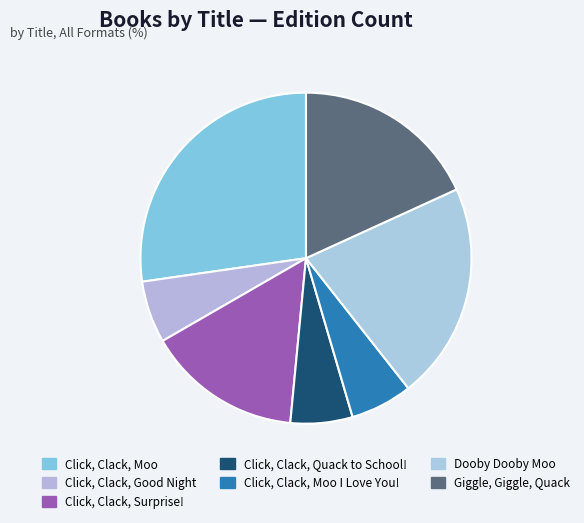

Count the number of slices in the pie.

7